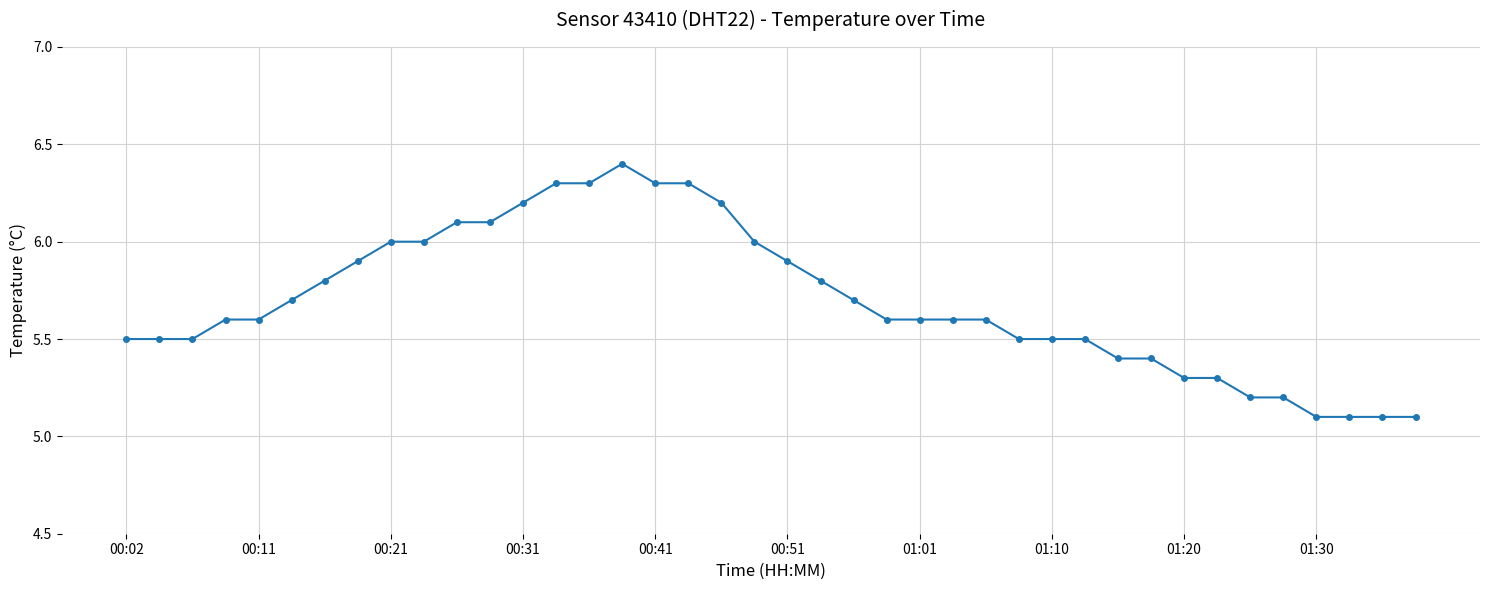

What is the value of the 21st point from the left?

5.9